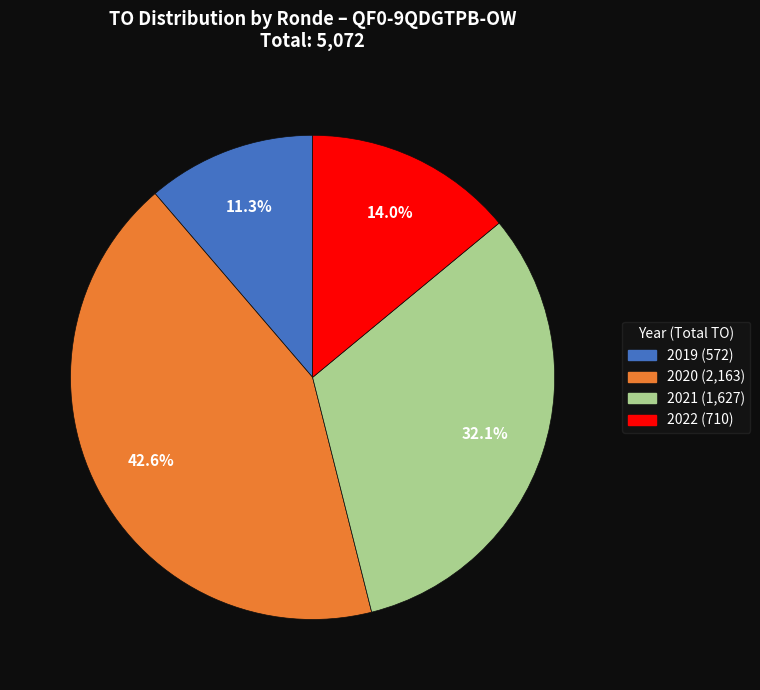

Is there a majority slice in this chart?

No